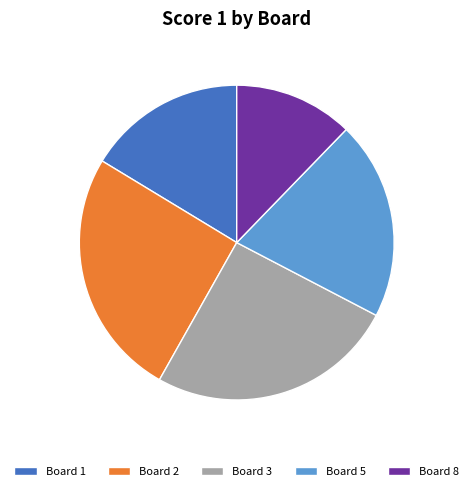

Is the sum of Board 8 and Board 5 greater than half?

No